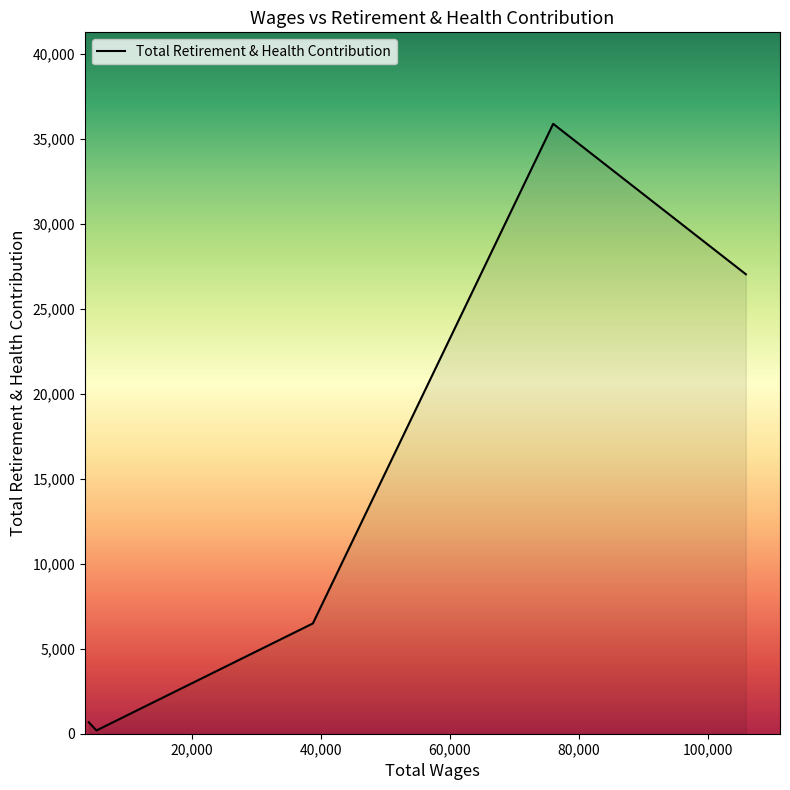

What is the sum of all values?

70297